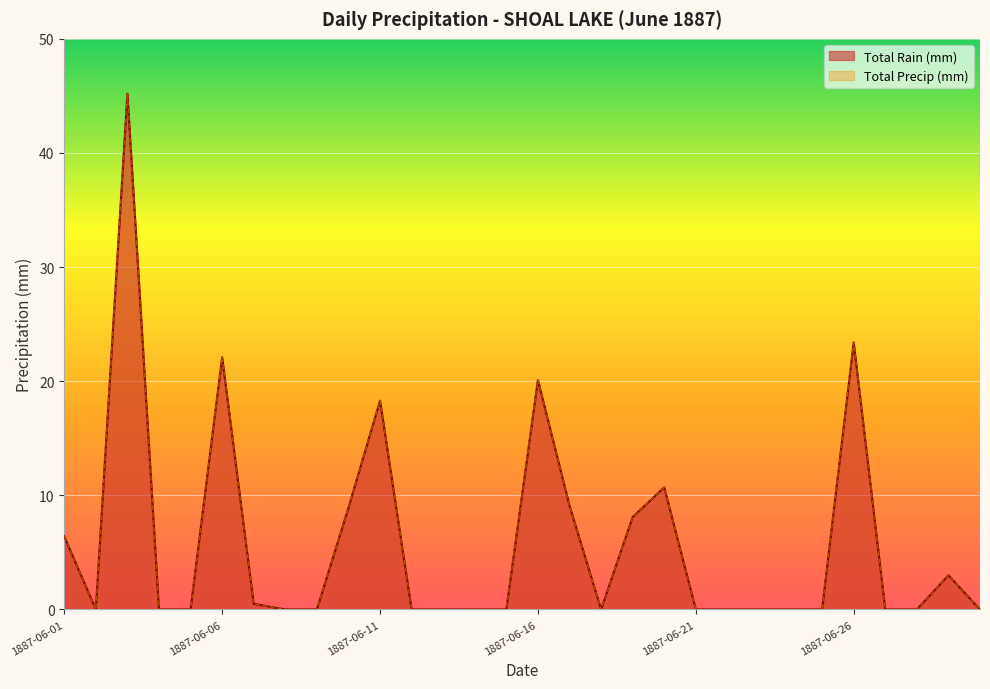

Is it true that Total Precip (mm) equals 24.5 at 1887-06-27?

False